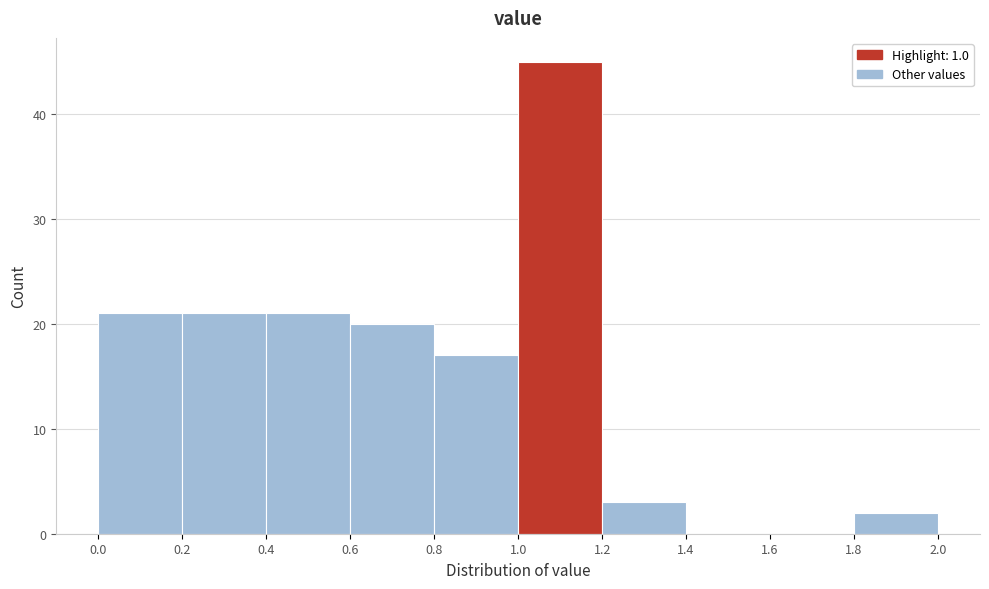

Over which range of the x-axis is the bar tallest?

1.0 to 1.2